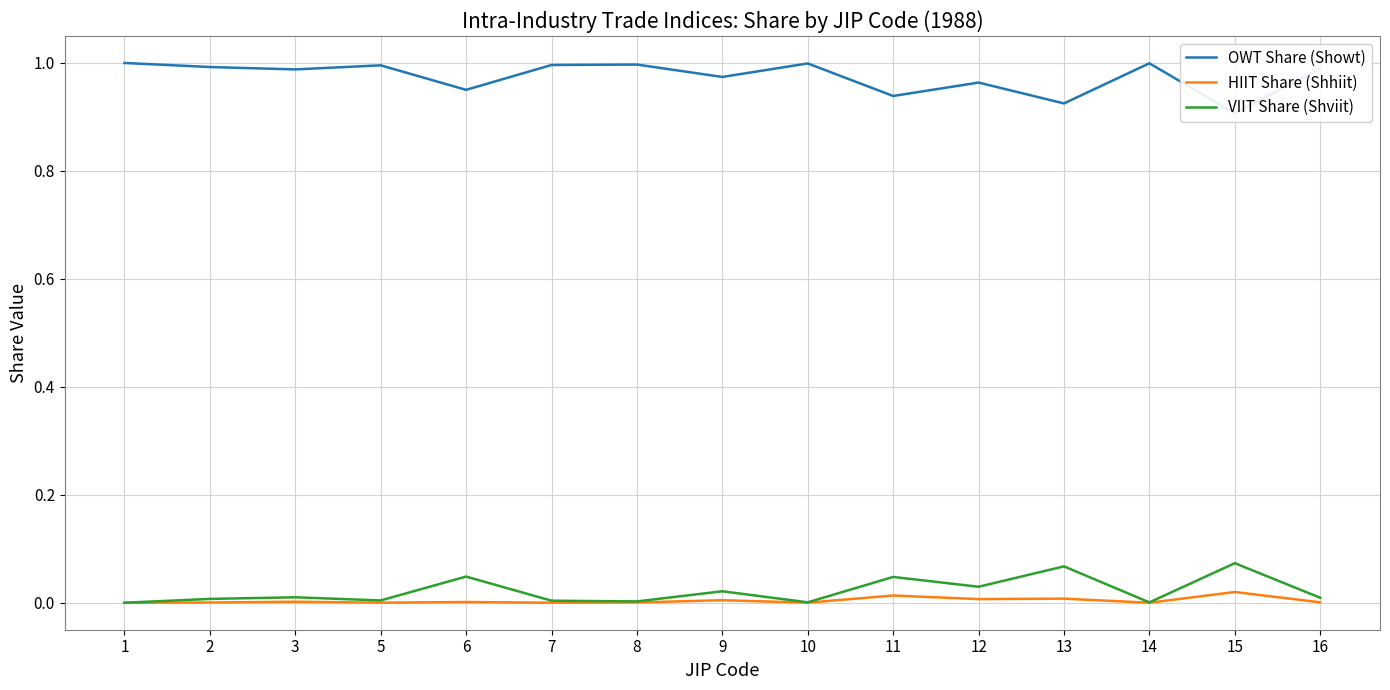

Rank the series by their maximum value, from highest to lowest.

OWT Share (Showt), VIIT Share (Shviit), HIIT Share (Shhiit)